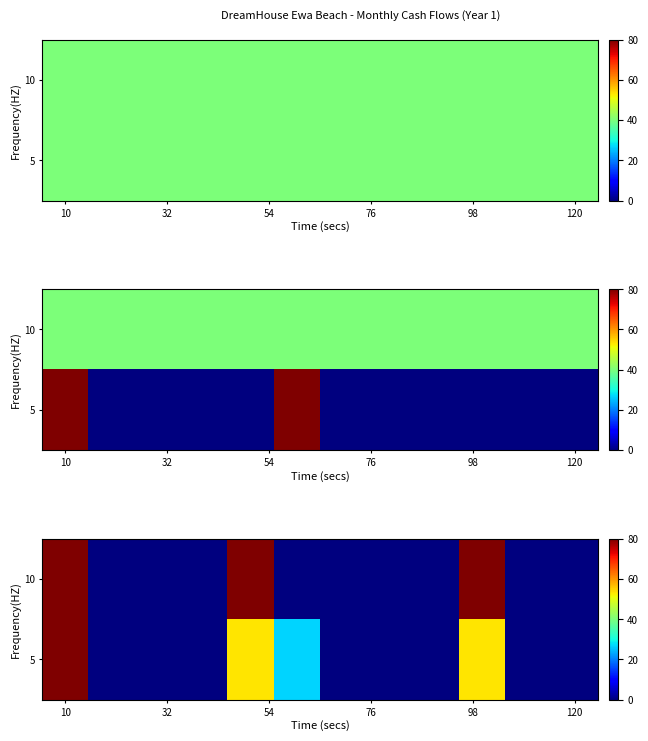

What is the difference between the maximum and minimum values in the 5 series?

80.0